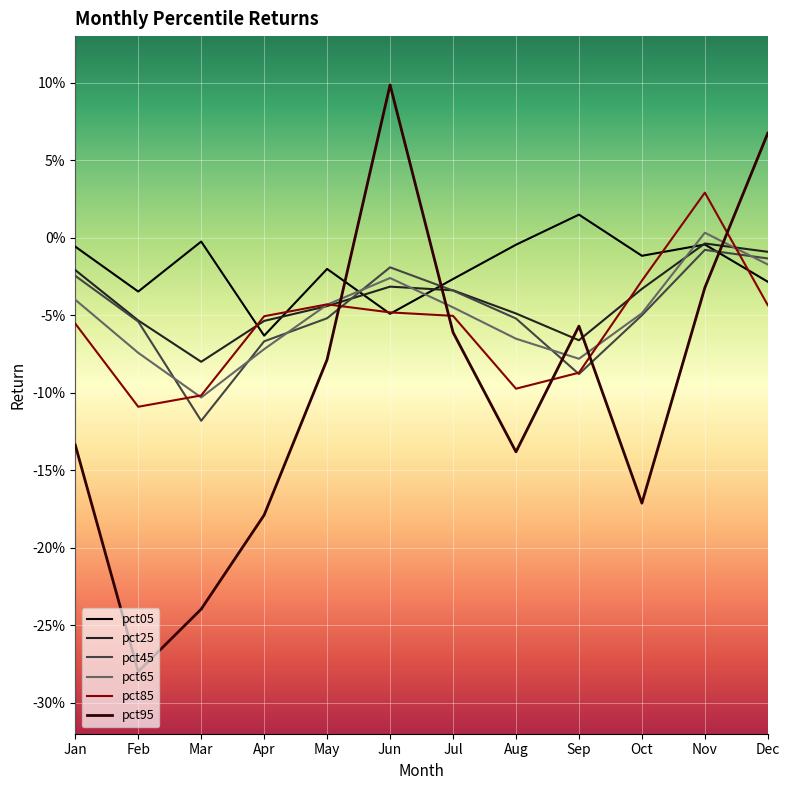

What are all the series names shown in the legend?

pct05, pct25, pct45, pct65, pct85, pct95